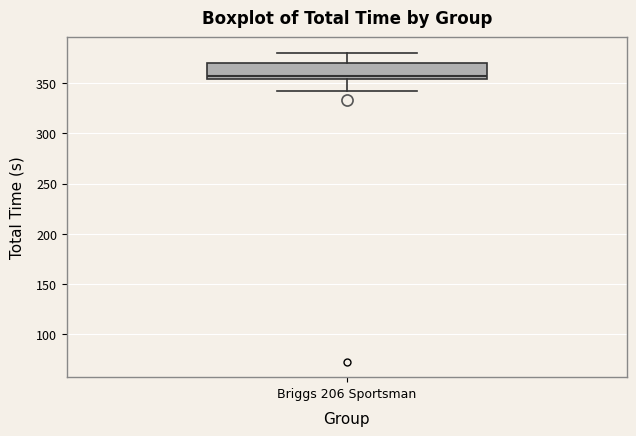

Read this box plot against the y-axis: the position of the median line, the range covered by the box, and the ends of both whiskers. The values are not printed on the chart, so give them approximately, as read against the axis.

median 355 (just above the box's lower edge), box 355 to 370, whiskers 340 to 380